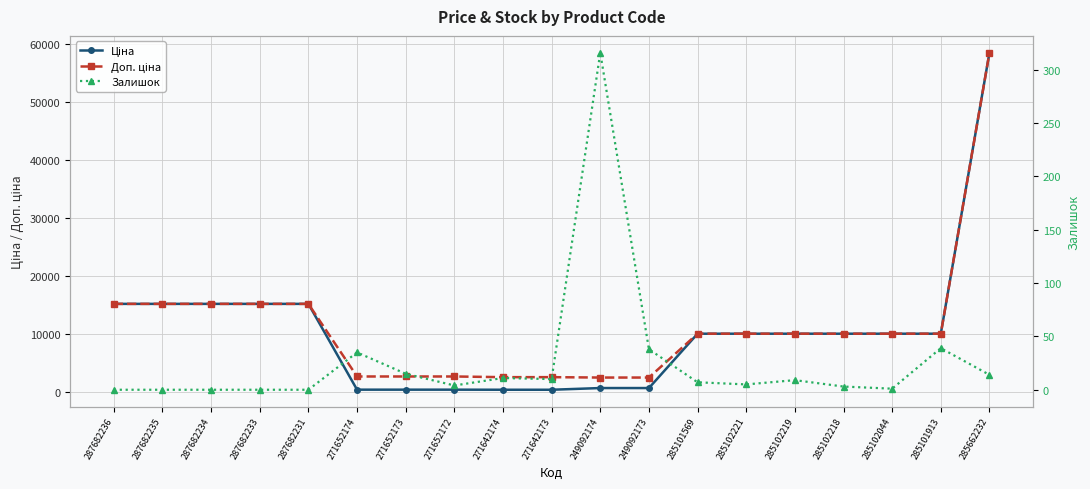

What is the difference between the second highest and second lowest values in the Ціна series?

14809.7